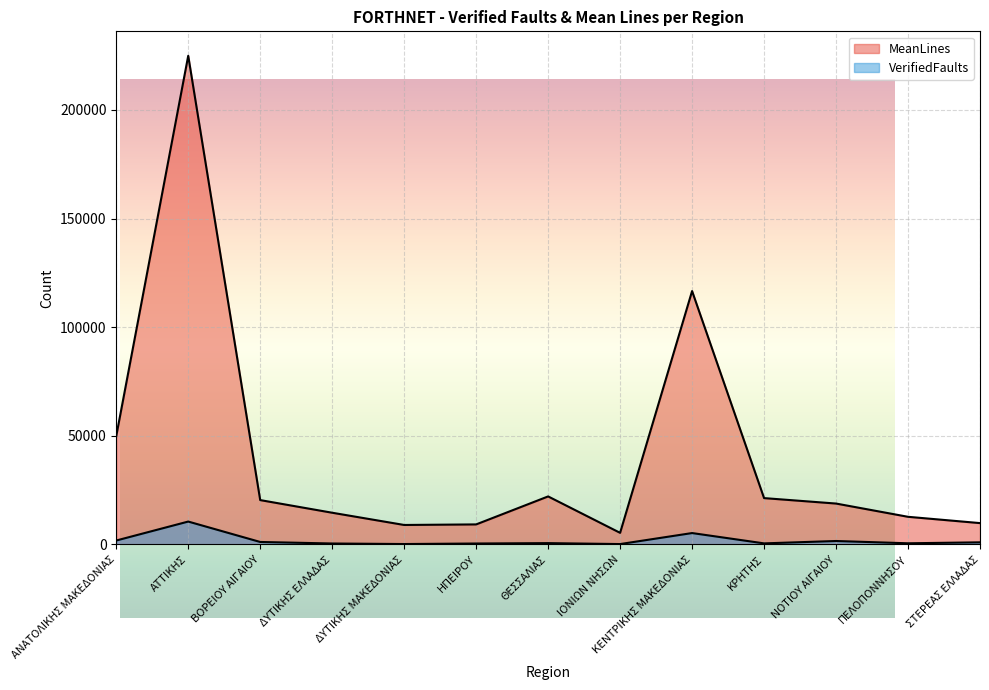

What value does the MeanLines series have at ΝΟΤΙΟΥ ΑΙΓΑΙΟΥ?

18834